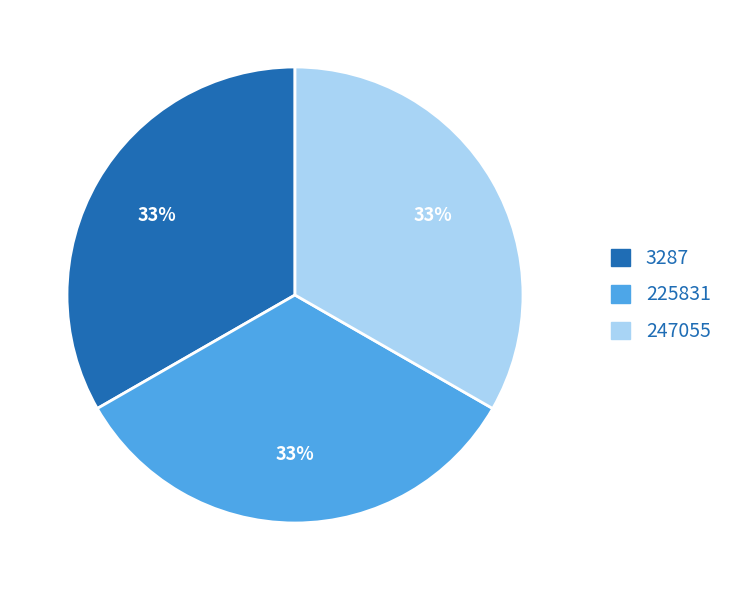

Does 3287 account for over 50% of the chart?

No